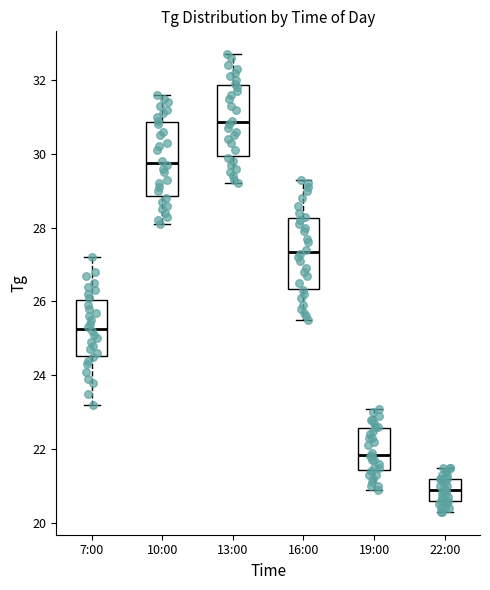

Reading left to right, read every box against the y-axis: the position of its median line, the range the box covers, and the ends of its whiskers. The values are not printed on the chart, so give them approximately, as read against the axis.

7:00: median 25.2, box 24.6 to 26.0, whiskers 23.2 to 27.2
10:00: median 29.8, box 28.8 to 30.8, whiskers 28.2 to 31.6
13:00: median 30.8, box 30.0 to 31.8, whiskers 29.2 to 32.8
16:00: median 27.4, box 26.4 to 28.2, whiskers 25.6 to 29.4
19:00: median 21.8, box 21.4 to 22.6, whiskers 21.0 to 23.2
22:00: median 21.0, box 20.6 to 21.2, whiskers 20.4 to 21.6